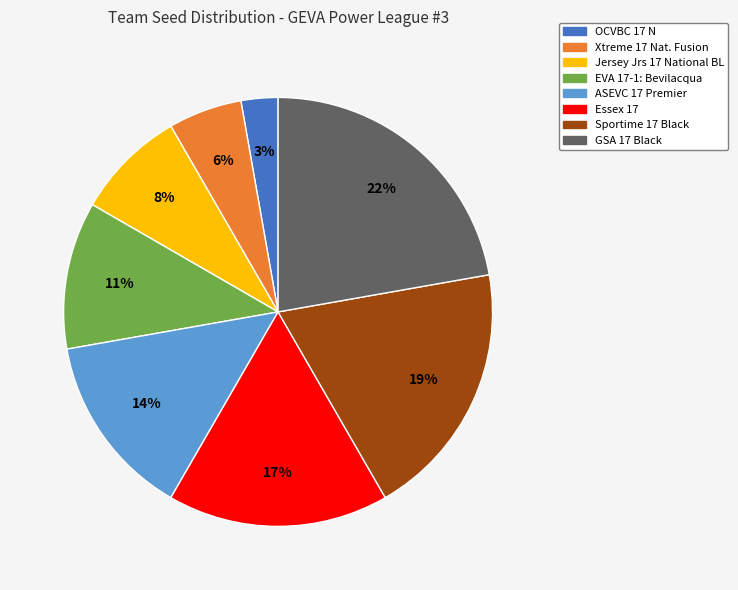

What is the ratio of the value at Essex 17 to the value at EVA 17-1: Bevilacqua?

1.5